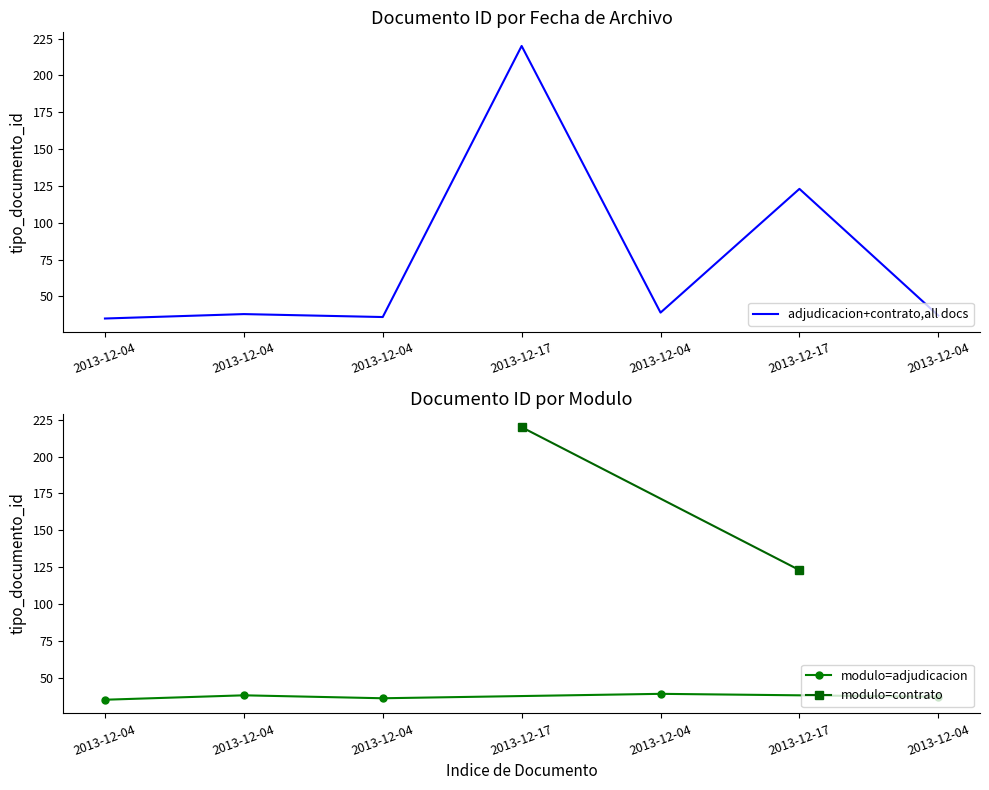

Rank the categories by value from lowest to highest.

2013-12-04, 2013-12-04, 2013-12-04, 2013-12-04, 2013-12-04, 2013-12-17, 2013-12-17